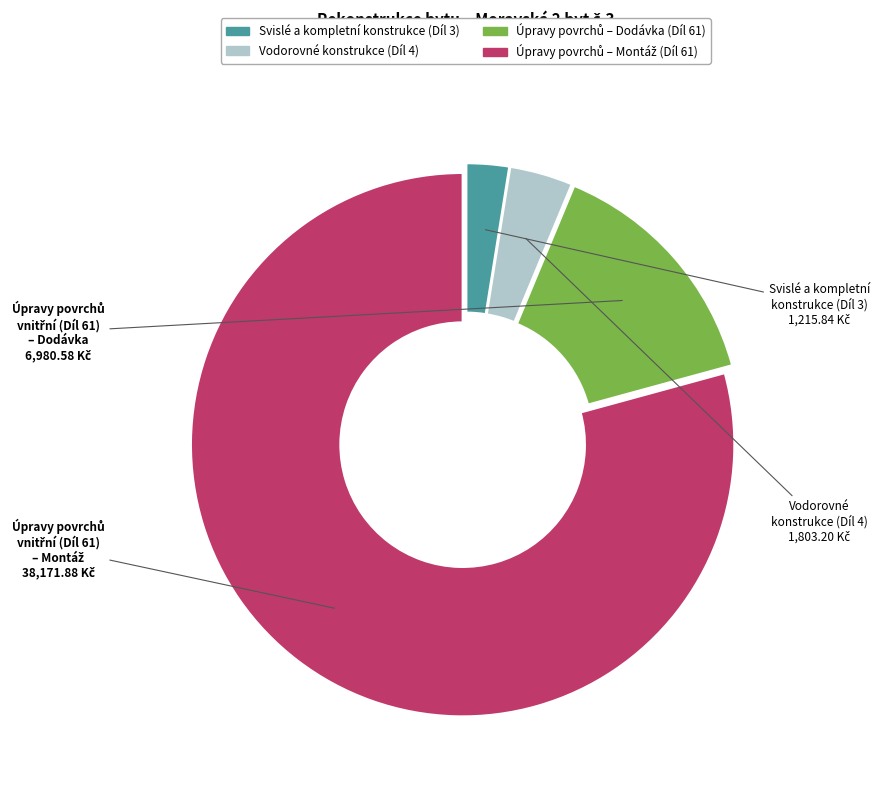

Is there a majority slice in this chart?

Yes